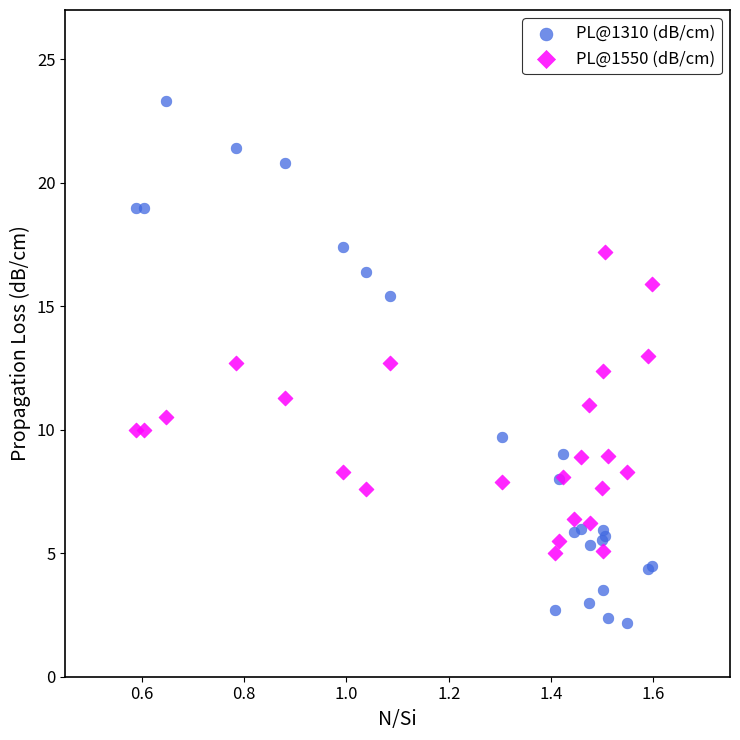

Which series has the largest Y range (max minus min)?

PL@1310 (dB/cm)